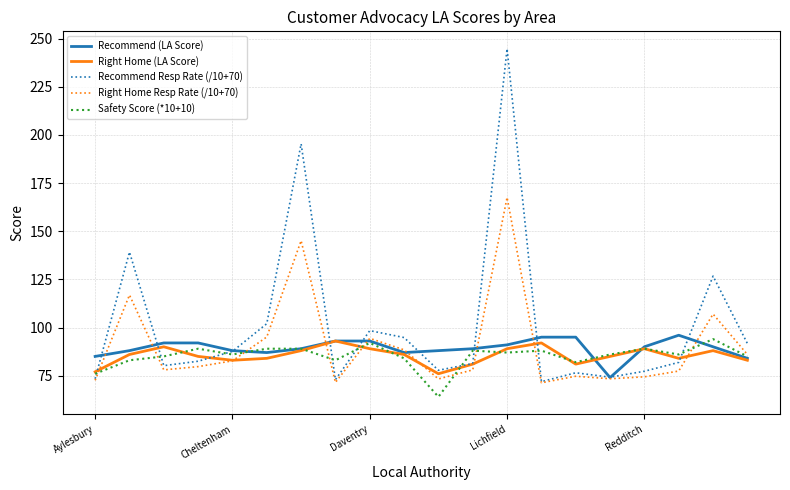

What is the maximum value shown in the chart?

244.8